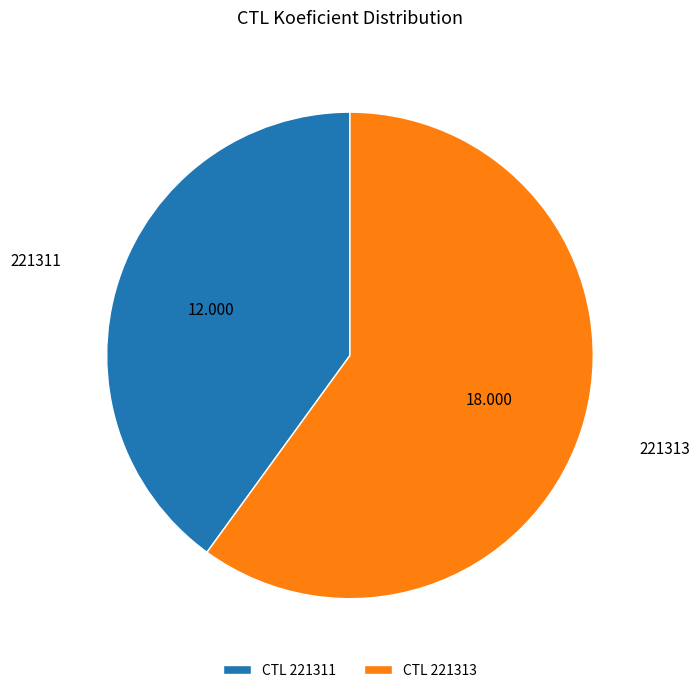

Do CTL 221313 and CTL 221311 together represent more than half of the pie?

Yes